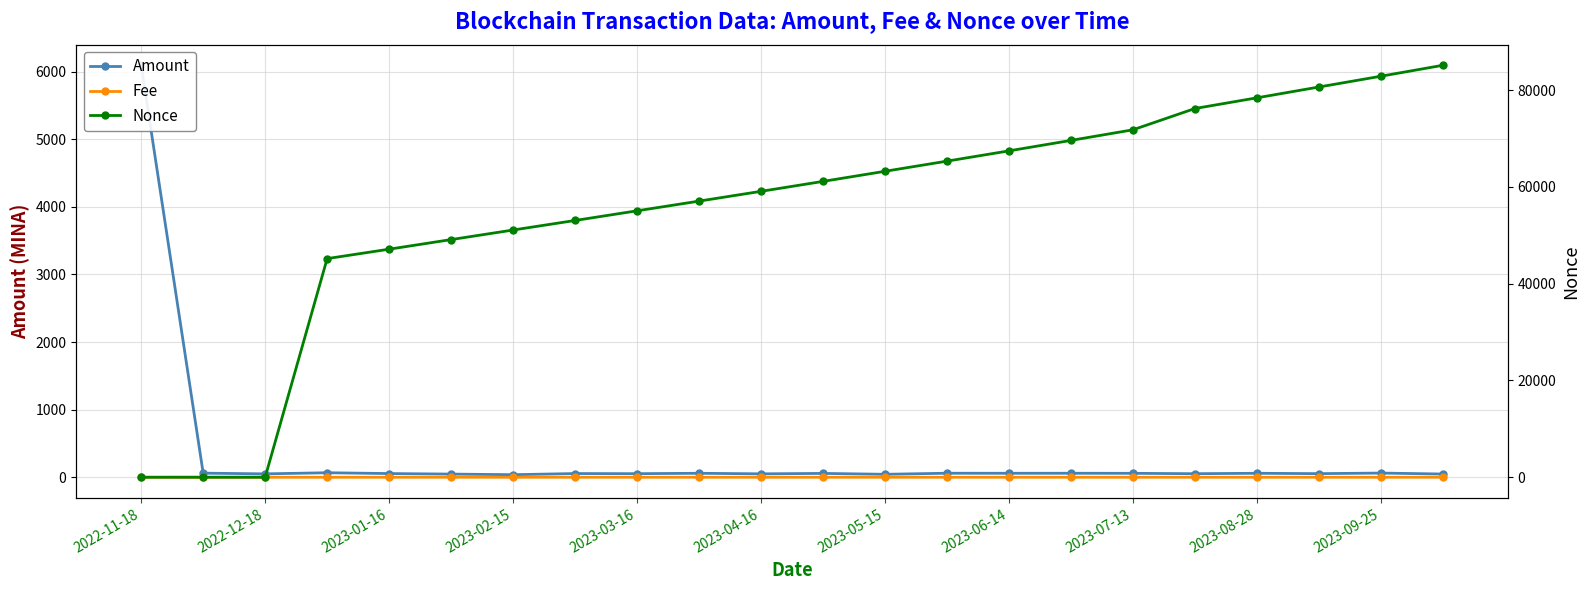

What is the lowest value of the Amount series?

37.8